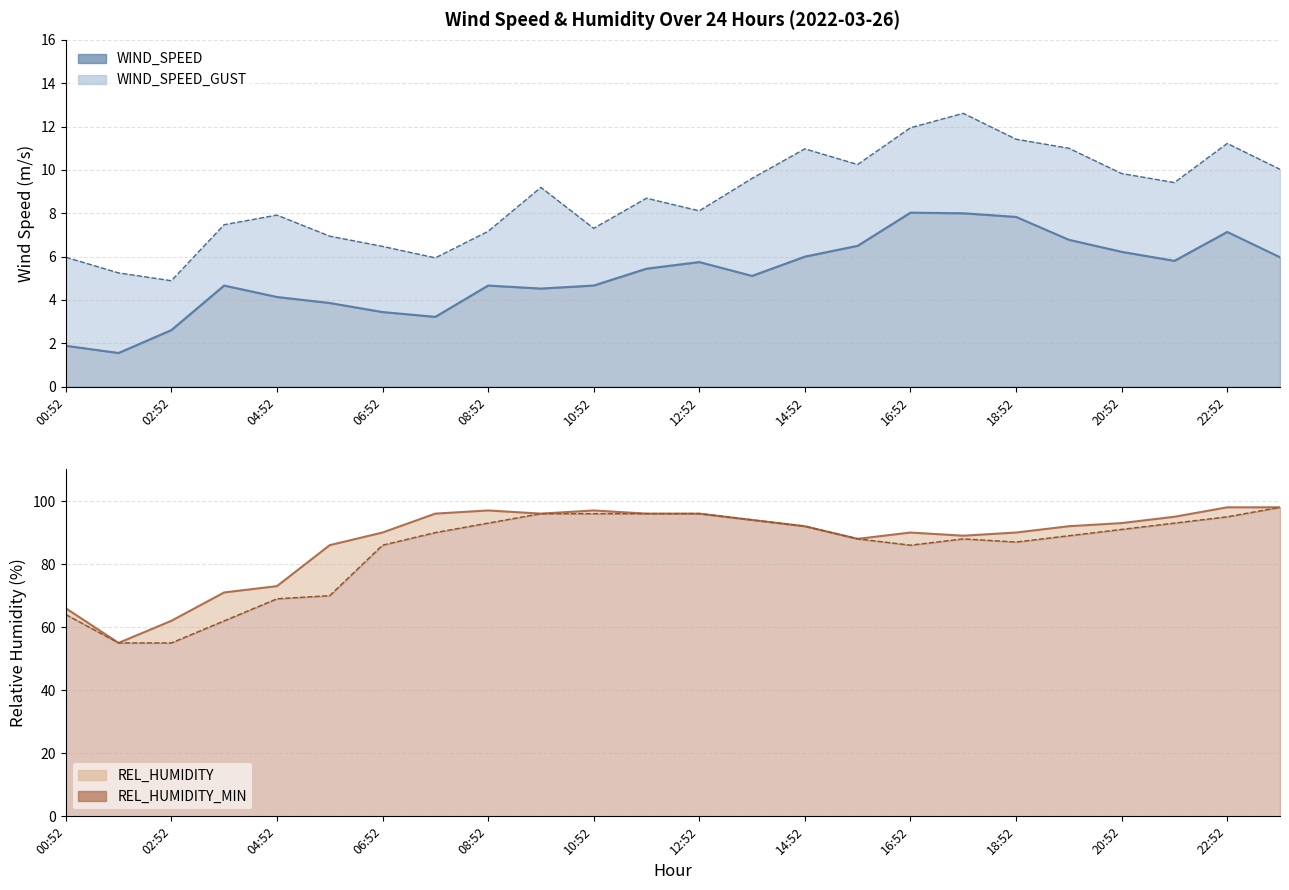

True or false: REL_HUMIDITY_MIN has more than 1 interior local peaks.

False